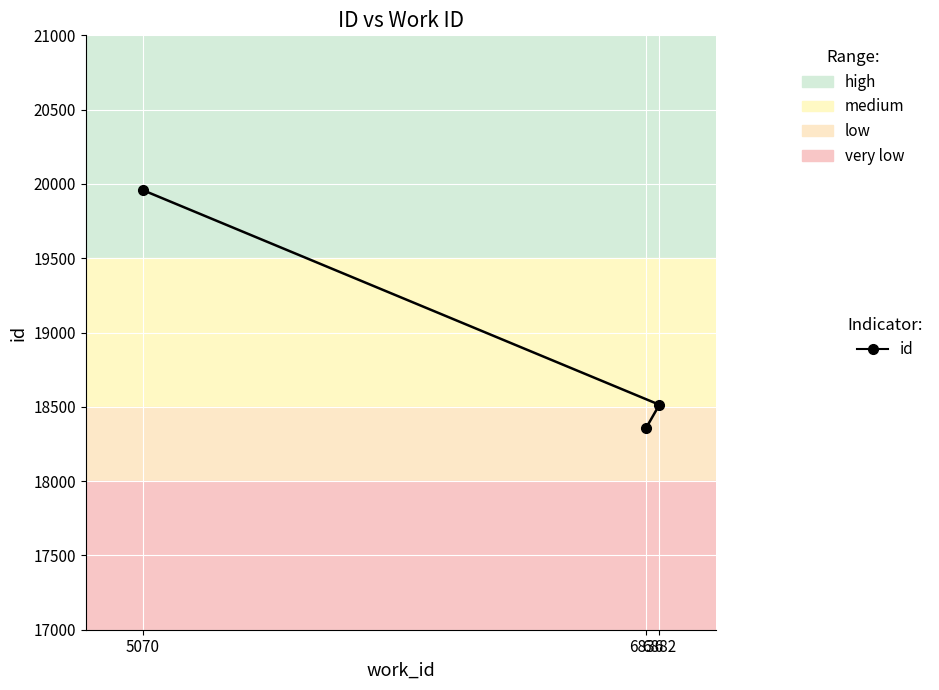

How many lines are shown in the chart?

1